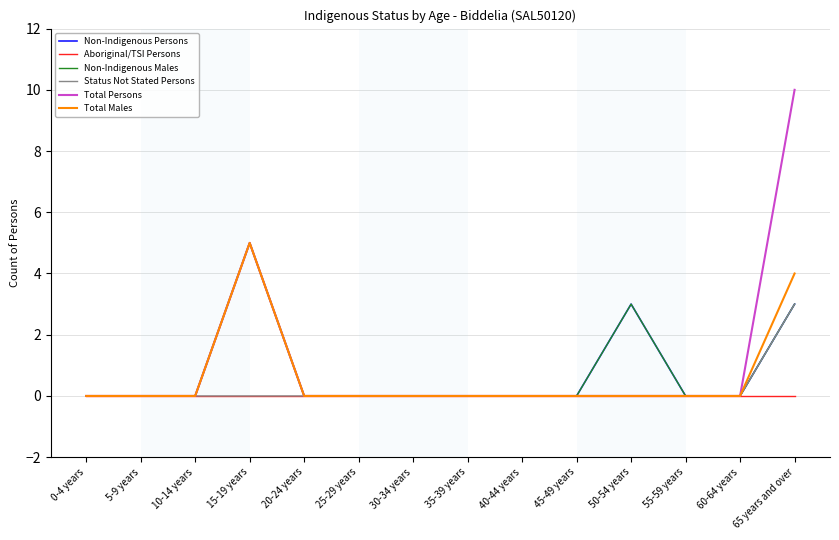

What is the difference between the maximum and minimum values in the Total Males series?

5